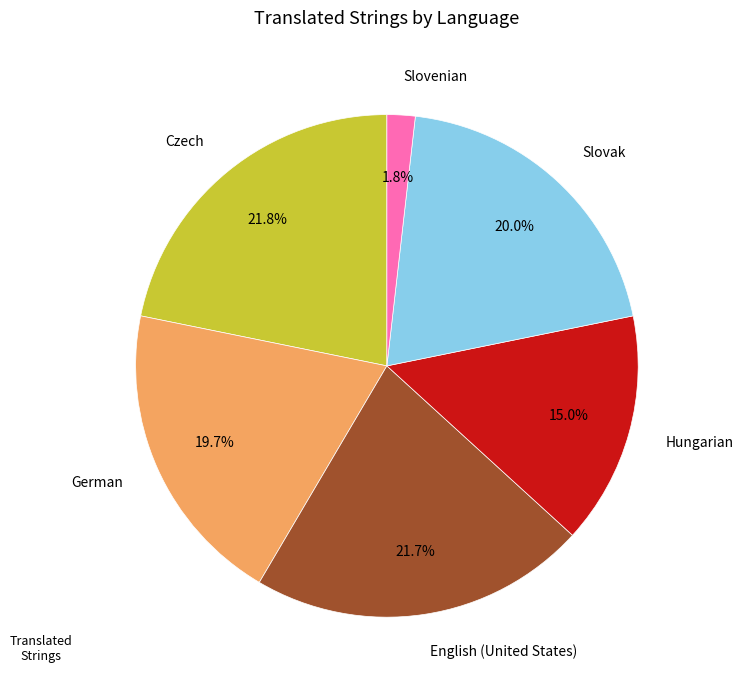

How many slices are in this pie chart?

6